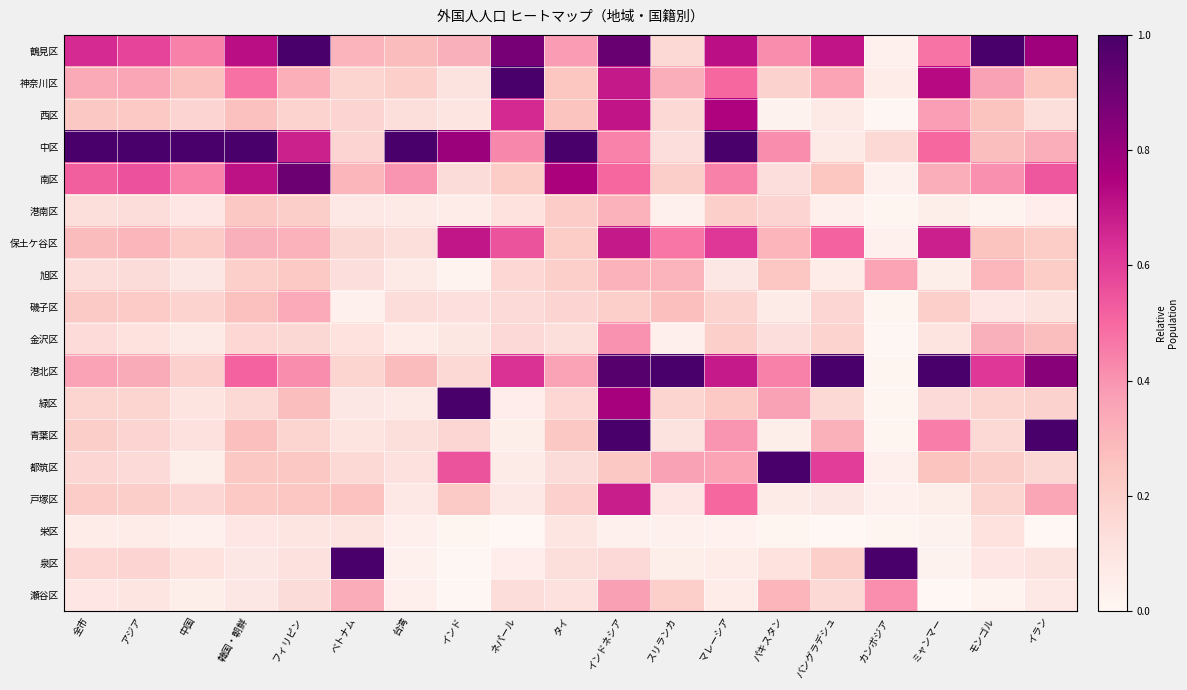

Reading right to left, list all the values displayed in this chart.

鶴見区: イラン=0.8	モンゴル=1.0	ミャンマー=0.5	カンボジア=0.0	バングラデシュ=0.7	パキスタン=0.4	マレーシア=0.7	スリランカ=0.2	インドネシア=0.9	タイ=0.4	ネパール=0.9	インド=0.3	台湾=0.3	ベトナム=0.3	フィリピン=1.0	韓国・朝鮮=0.7	中国=0.4	アジア=0.6	全市=0.6
神奈川区: イラン=0.2	モンゴル=0.4	ミャンマー=0.7	カンボジア=0.1	バングラデシュ=0.4	パキスタン=0.2	マレーシア=0.5	スリランカ=0.3	インドネシア=0.7	タイ=0.2	ネパール=1.0	インド=0.1	台湾=0.2	ベトナム=0.2	フィリピン=0.3	韓国・朝鮮=0.5	中国=0.3	アジア=0.3	全市=0.3
西区: イラン=0.1	モンゴル=0.2	ミャンマー=0.4	カンボジア=0.0	バングラデシュ=0.1	パキスタン=0.0	マレーシア=0.7	スリランカ=0.2	インドネシア=0.7	タイ=0.3	ネパール=0.6	インド=0.1	台湾=0.1	ベトナム=0.2	フィリピン=0.2	韓国・朝鮮=0.3	中国=0.2	アジア=0.2	全市=0.2
中区: イラン=0.3	モンゴル=0.3	ミャンマー=0.5	カンボジア=0.2	バングラデシュ=0.1	パキスタン=0.4	マレーシア=1.0	スリランカ=0.1	インドネシア=0.4	タイ=1.0	ネパール=0.4	インド=0.8	台湾=1.0	ベトナム=0.2	フィリピン=0.7	韓国・朝鮮=1.0	中国=1.0	アジア=1.0	全市=1.0
南区: イラン=0.5	モンゴル=0.4	ミャンマー=0.3	カンボジア=0.0	バングラデシュ=0.2	パキスタン=0.1	マレーシア=0.4	スリランカ=0.2	インドネシア=0.5	タイ=0.8	ネパール=0.2	インド=0.1	台湾=0.4	ベトナム=0.3	フィリピン=0.9	韓国・朝鮮=0.7	中国=0.4	アジア=0.6	全市=0.5
港南区: イラン=0.1	モンゴル=0.0	ミャンマー=0.1	カンボジア=0.0	バングラデシュ=0.0	パキスタン=0.2	マレーシア=0.2	スリランカ=0.0	インドネシア=0.3	タイ=0.2	ネパール=0.1	インド=0.1	台湾=0.1	ベトナム=0.1	フィリピン=0.2	韓国・朝鮮=0.2	中国=0.1	アジア=0.1	全市=0.1
保土ケ谷区: イラン=0.2	モンゴル=0.2	ミャンマー=0.7	カンボジア=0.0	バングラデシュ=0.5	パキスタン=0.3	マレーシア=0.6	スリランカ=0.5	インドネシア=0.7	タイ=0.2	ネパール=0.5	インド=0.7	台湾=0.1	ベトナム=0.2	フィリピン=0.3	韓国・朝鮮=0.3	中国=0.2	アジア=0.3	全市=0.3
旭区: イラン=0.2	モンゴル=0.3	ミャンマー=0.1	カンボジア=0.4	バングラデシュ=0.1	パキスタン=0.2	マレーシア=0.1	スリランカ=0.3	インドネシア=0.3	タイ=0.2	ネパール=0.2	インド=0.0	台湾=0.1	ベトナム=0.1	フィリピン=0.2	韓国・朝鮮=0.2	中国=0.1	アジア=0.1	全市=0.1
磯子区: イラン=0.1	モンゴル=0.1	ミャンマー=0.2	カンボジア=0.0	バングラデシュ=0.2	パキスタン=0.1	マレーシア=0.2	スリランカ=0.3	インドネシア=0.2	タイ=0.2	ネパール=0.2	インド=0.1	台湾=0.1	ベトナム=0.0	フィリピン=0.3	韓国・朝鮮=0.3	中国=0.2	アジア=0.2	全市=0.2
金沢区: イラン=0.3	モンゴル=0.3	ミャンマー=0.1	カンボジア=0.0	バングラデシュ=0.2	パキスタン=0.1	マレーシア=0.2	スリランカ=0.0	インドネシア=0.4	タイ=0.1	ネパール=0.2	インド=0.1	台湾=0.1	ベトナム=0.1	フィリピン=0.2	韓国・朝鮮=0.2	中国=0.1	アジア=0.1	全市=0.1
港北区: イラン=0.8	モンゴル=0.6	ミャンマー=1.0	カンボジア=0.0	バングラデシュ=1.0	パキスタン=0.4	マレーシア=0.7	スリランカ=1.0	インドネシア=1.0	タイ=0.4	ネパール=0.6	インド=0.2	台湾=0.3	ベトナム=0.2	フィリピン=0.4	韓国・朝鮮=0.5	中国=0.2	アジア=0.3	全市=0.4
緑区: イラン=0.2	モンゴル=0.2	ミャンマー=0.1	カンボジア=0.0	バングラデシュ=0.2	パキスタン=0.4	マレーシア=0.2	スリランカ=0.2	インドネシア=0.8	タイ=0.2	ネパール=0.1	インド=1.0	台湾=0.1	ベトナム=0.1	フィリピン=0.3	韓国・朝鮮=0.2	中国=0.1	アジア=0.2	全市=0.2
青葉区: イラン=1.0	モンゴル=0.2	ミャンマー=0.5	カンボジア=0.0	バングラデシュ=0.3	パキスタン=0.1	マレーシア=0.4	スリランカ=0.1	インドネシア=1.0	タイ=0.2	ネパール=0.0	インド=0.2	台湾=0.1	ベトナム=0.1	フィリピン=0.2	韓国・朝鮮=0.3	中国=0.1	アジア=0.2	全市=0.2
都筑区: イラン=0.2	モンゴル=0.2	ミャンマー=0.2	カンボジア=0.0	バングラデシュ=0.6	パキスタン=1.0	マレーシア=0.4	スリランカ=0.4	インドネシア=0.2	タイ=0.1	ネパール=0.1	インド=0.5	台湾=0.1	ベトナム=0.2	フィリピン=0.2	韓国・朝鮮=0.2	中国=0.1	アジア=0.1	全市=0.2
戸塚区: イラン=0.4	モンゴル=0.2	ミャンマー=0.1	カンボジア=0.0	バングラデシュ=0.1	パキスタン=0.1	マレーシア=0.5	スリランカ=0.1	インドネシア=0.7	タイ=0.2	ネパール=0.1	インド=0.2	台湾=0.1	ベトナム=0.3	フィリピン=0.2	韓国・朝鮮=0.2	中国=0.2	アジア=0.2	全市=0.2
栄区: イラン=0.0	モンゴル=0.1	ミャンマー=0.0	カンボジア=0.0	バングラデシュ=0.0	パキスタン=0.0	マレーシア=0.0	スリランカ=0.0	インドネシア=0.0	タイ=0.1	ネパール=0.0	インド=0.0	台湾=0.0	ベトナム=0.1	フィリピン=0.1	韓国・朝鮮=0.1	中国=0.0	アジア=0.1	全市=0.1
泉区: イラン=0.1	モンゴル=0.1	ミャンマー=0.0	カンボジア=1.0	バングラデシュ=0.2	パキスタン=0.1	マレーシア=0.1	スリランカ=0.1	インドネシア=0.2	タイ=0.1	ネパール=0.1	インド=0.0	台湾=0.0	ベトナム=1.0	フィリピン=0.1	韓国・朝鮮=0.1	中国=0.1	アジア=0.2	全市=0.2
瀬谷区: イラン=0.1	モンゴル=0.0	ミャンマー=0.0	カンボジア=0.4	バングラデシュ=0.2	パキスタン=0.3	マレーシア=0.1	スリランカ=0.2	インドネシア=0.4	タイ=0.1	ネパール=0.1	インド=0.0	台湾=0.0	ベトナム=0.3	フィリピン=0.1	韓国・朝鮮=0.1	中国=0.0	アジア=0.1	全市=0.1